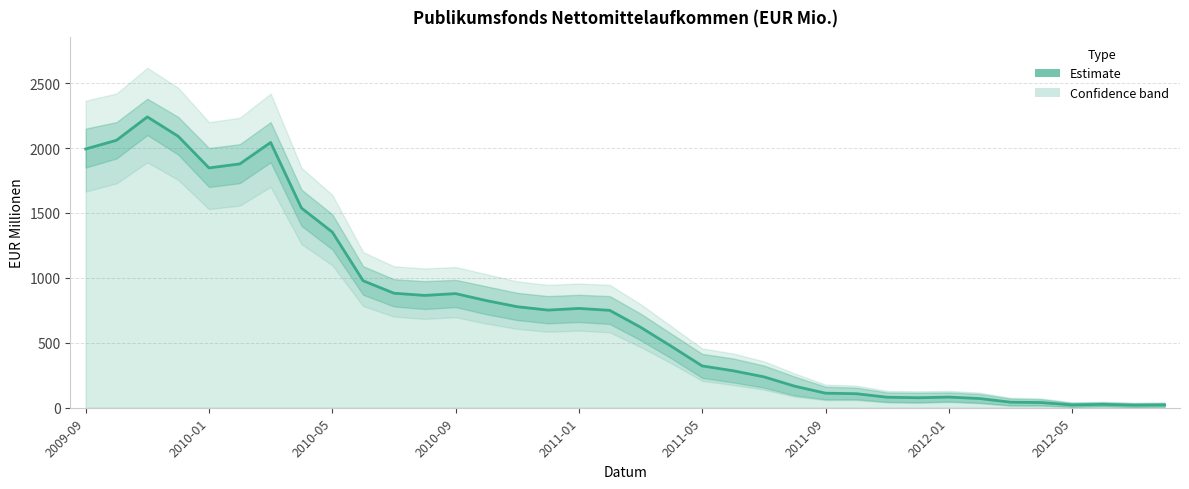

How many data points does each series have?

36